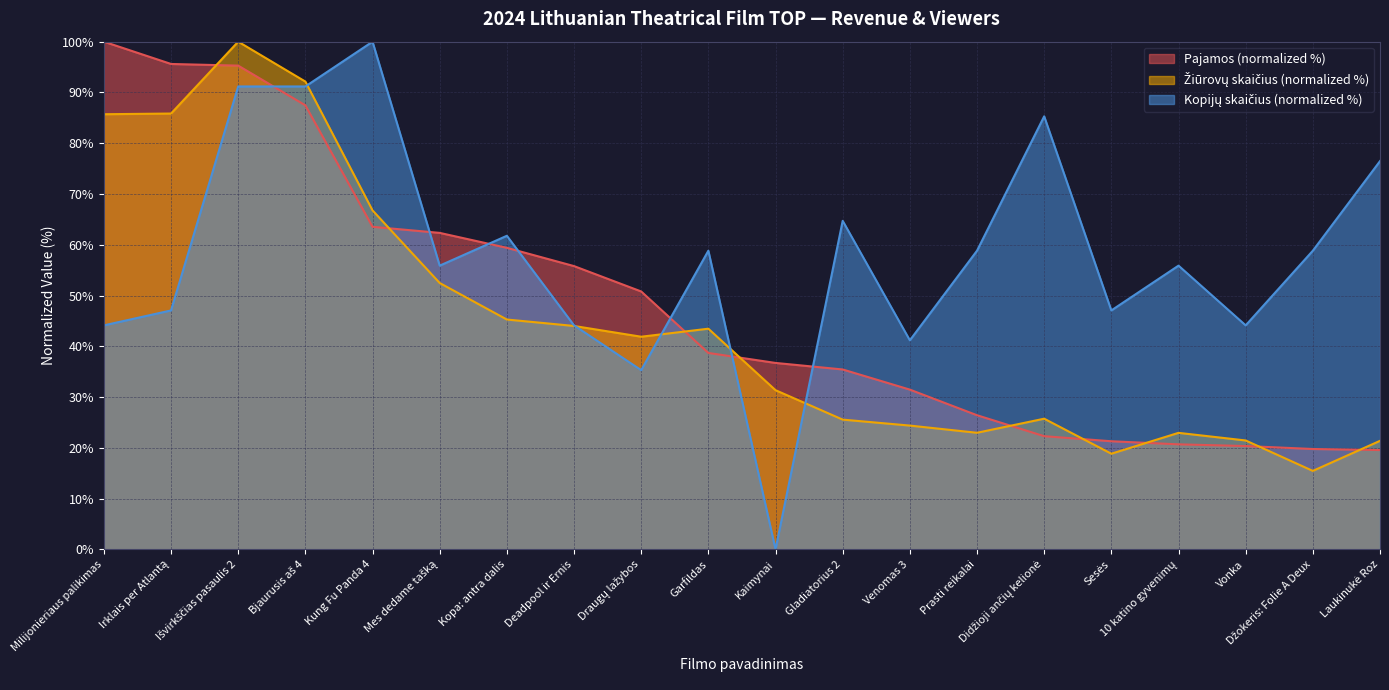

True or false: Žiūrovų skaičius and Pajamos intersect in this chart.

True